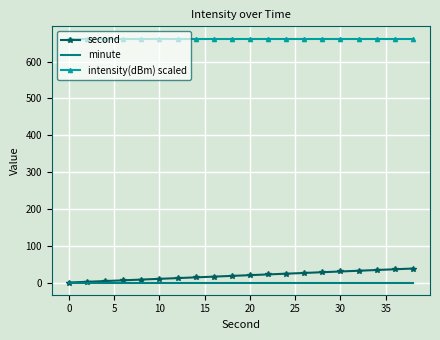

Which series has the widest spread of values?

second